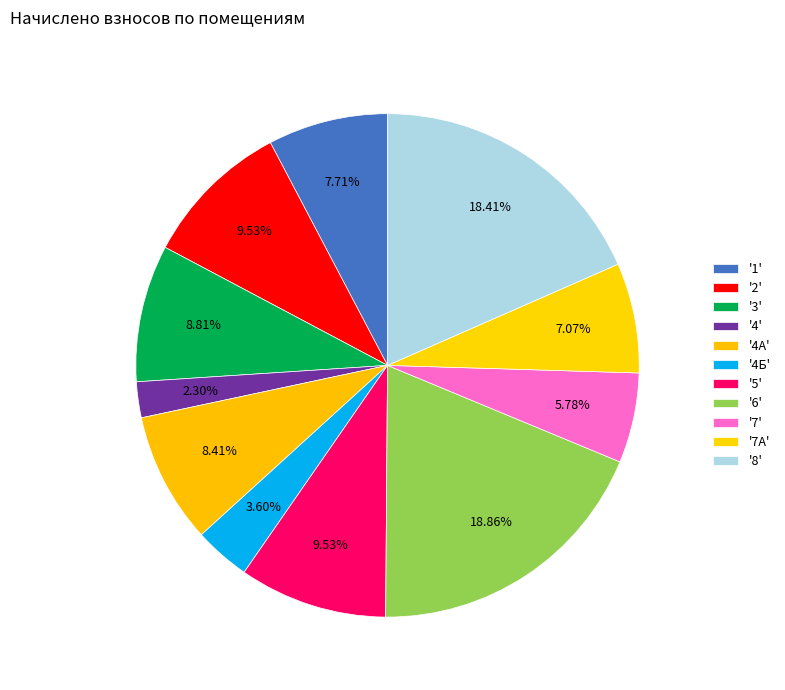

To the nearest percent, what is the average slice percentage?

9%